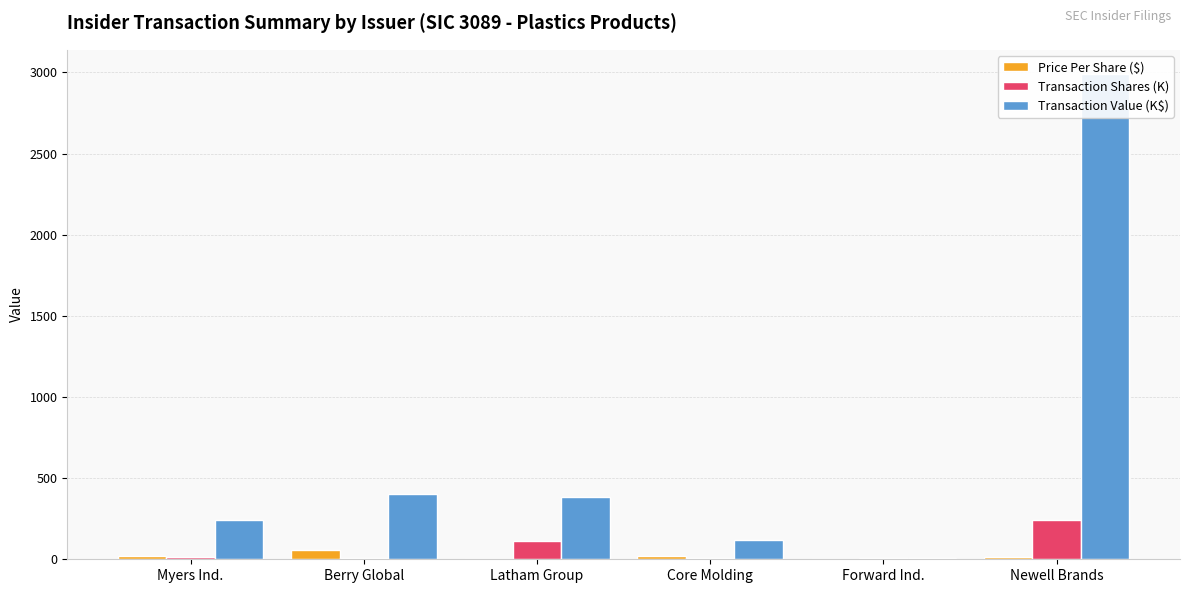

What is the label of the 1st bar from the right?

Newell Brands